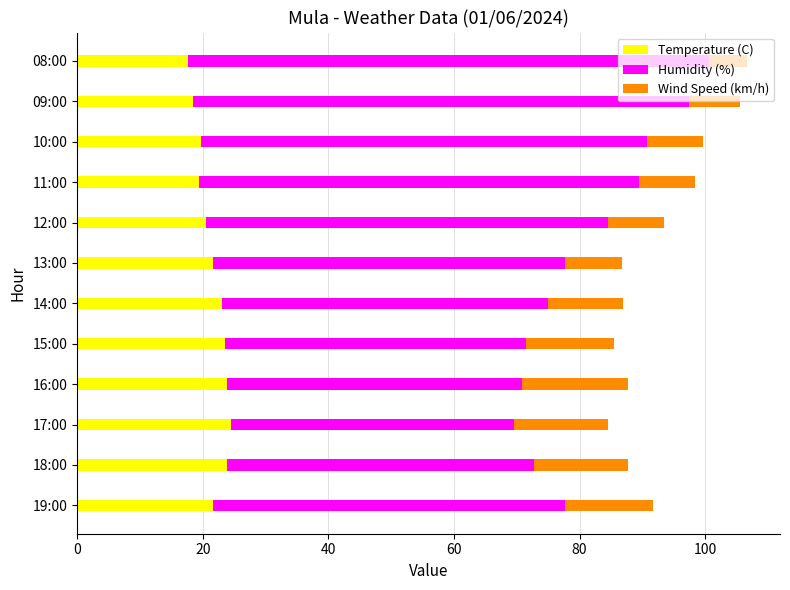

Is it true that Temperature (C) equals 10.8 at 16:00?

False